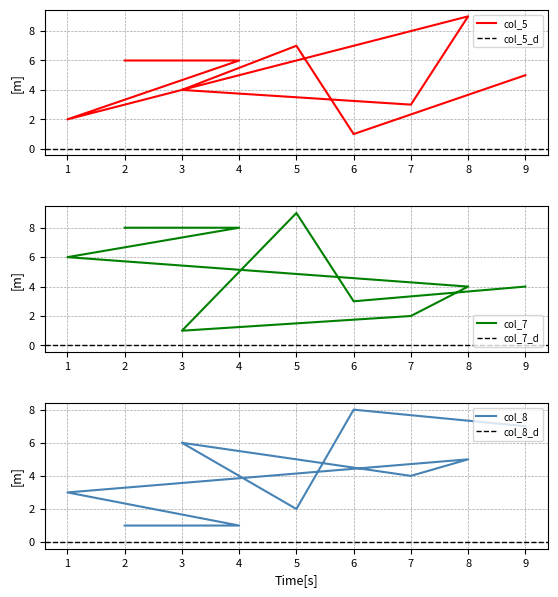

Reading left to right, what are all the values shown in this chart?

col_5: 6	6	2	9	3	4	7	1	5
col_7: 8	8	6	4	2	1	9	3	4
col_8: 1	1	3	5	4	6	2	8	7